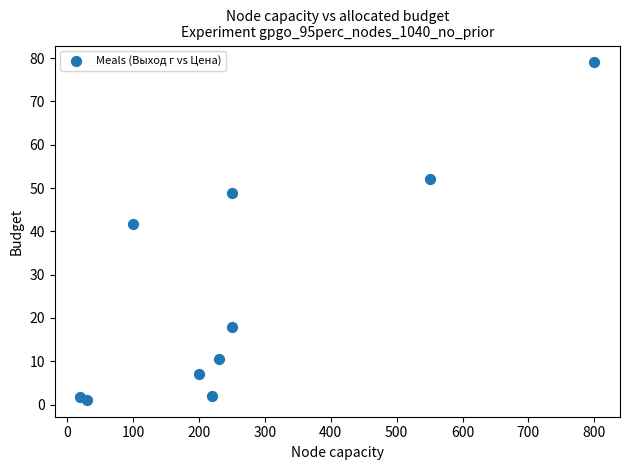

What Y value in the scatter plot is closest to 40?

41.7